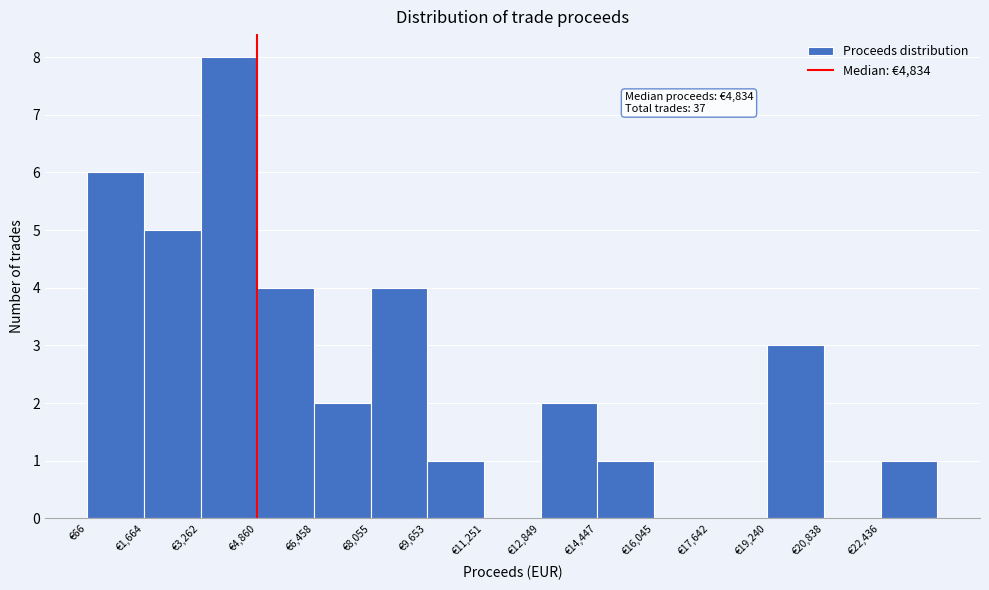

Which range on the x-axis has the tallest bar?

3200 to 4800